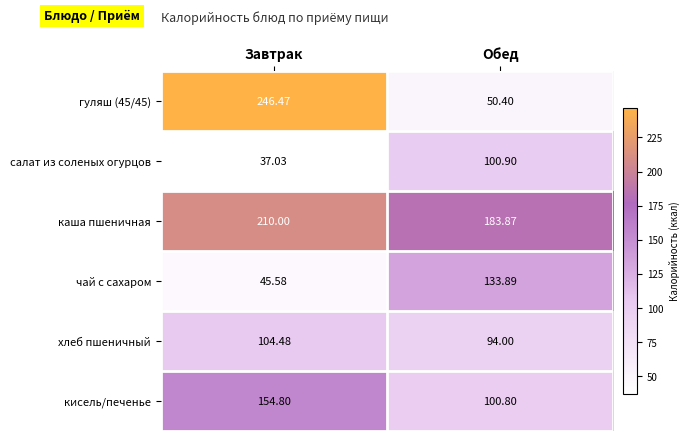

Rank the categories by хлеб пшеничный value from lowest to highest.

Обед, Завтрак